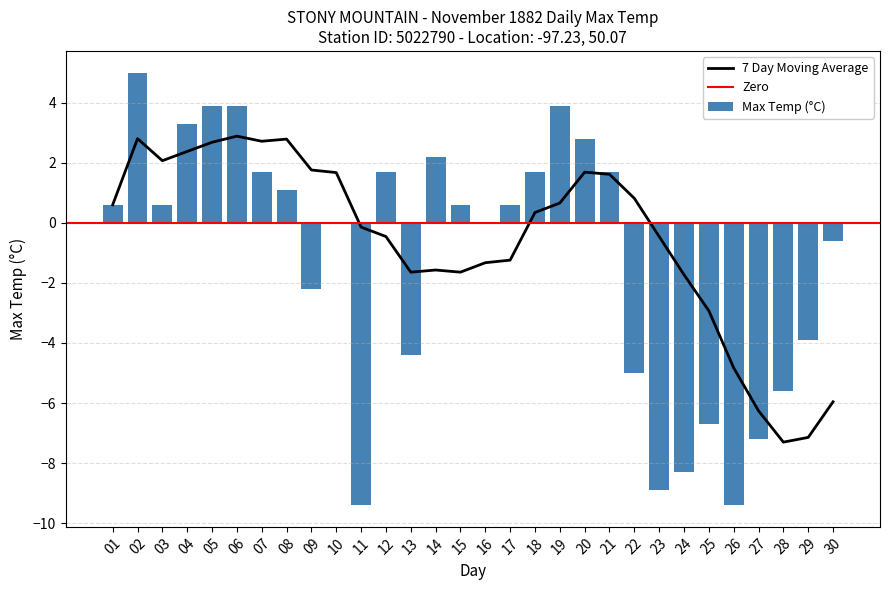

How many negative values are there?

12